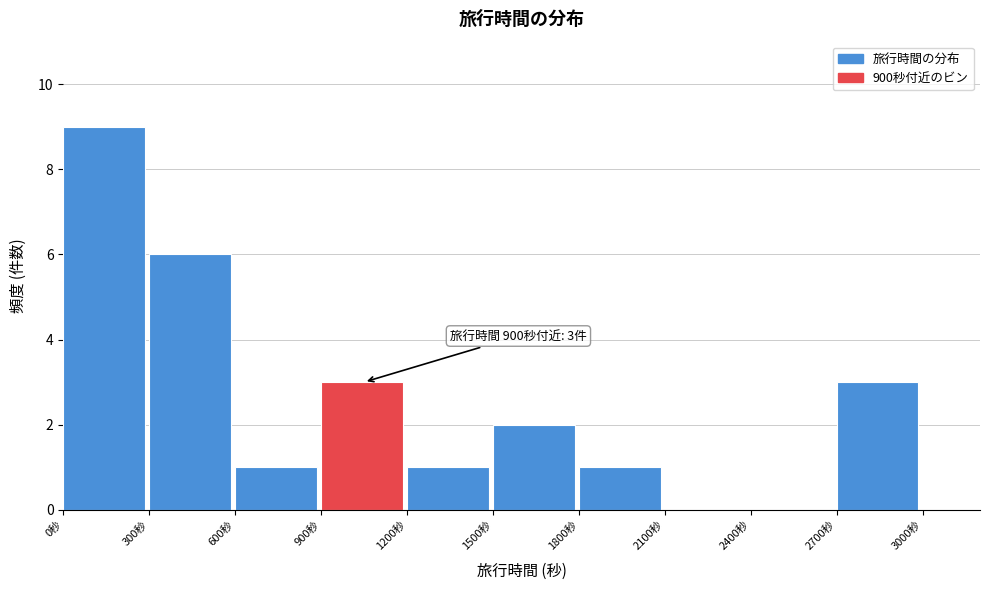

Which range on the x-axis has the tallest bar?

0 to 300